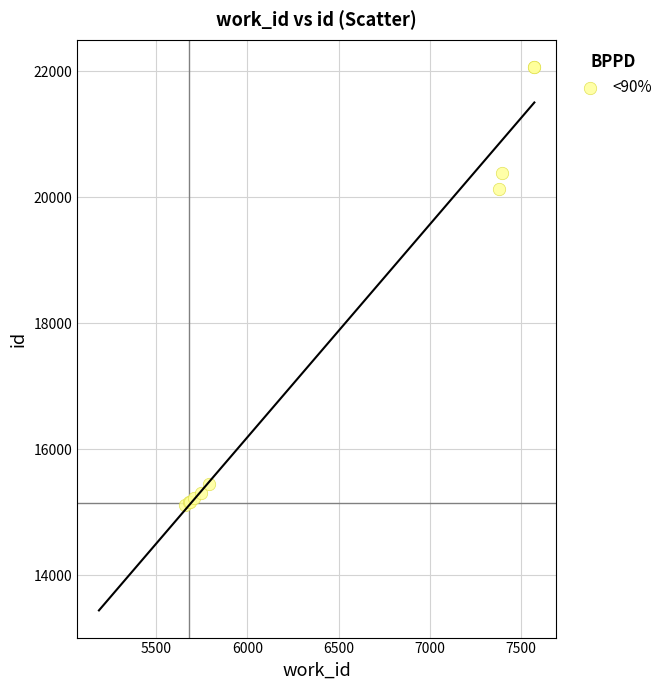

What Y value in the scatter plot is closest to 18593?

20142